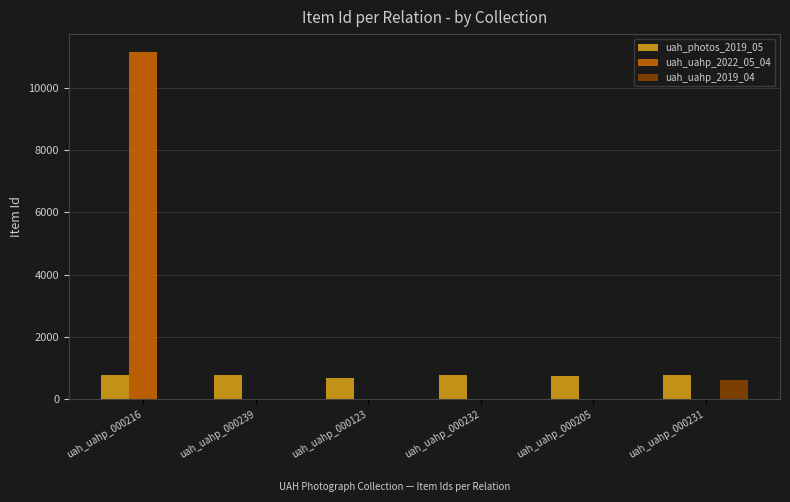

What is the maximum value shown in the chart?

11162